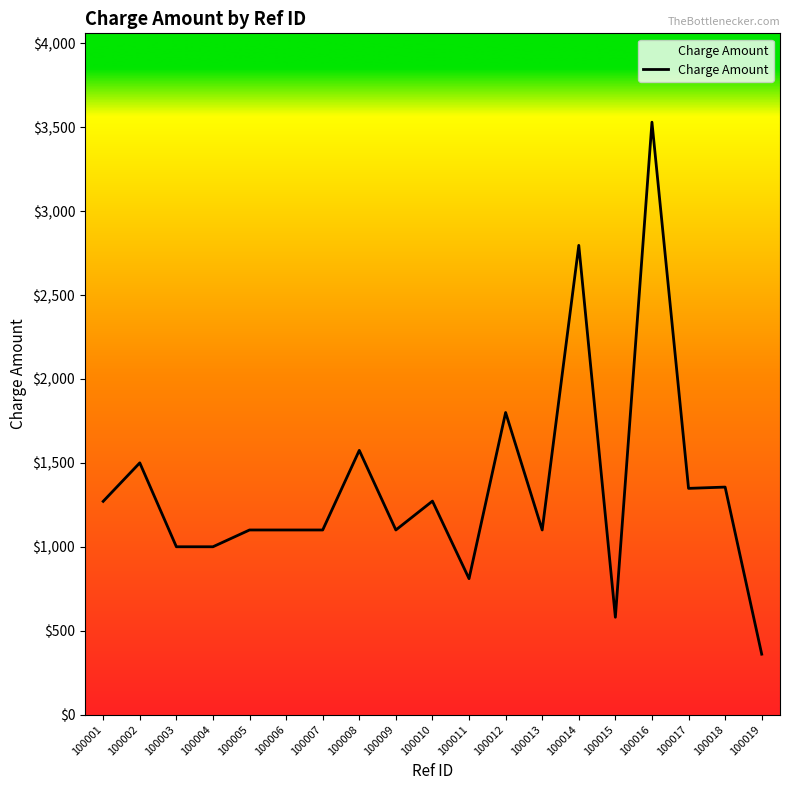

Is it true that the value at 100004 is 1000.0?

True